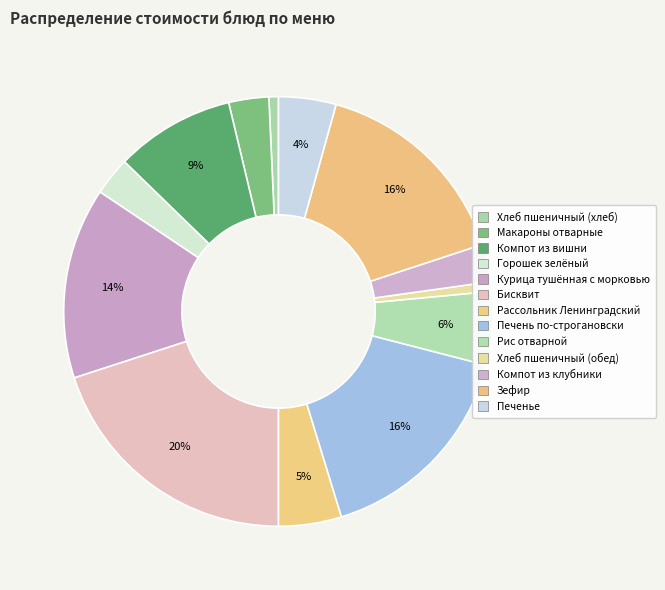

Rank the categories by value from lowest to highest.

Хлеб пшеничный (хлеб), Хлеб пшеничный (обед), Компот из клубники, Горошек зелёный, Макароны отварные, Печенье, Рассольник Ленинградский, Рис отварной, Компот из вишни, Курица тушённая с морковью, Зефир, Печень по-строгановски, Бисквит